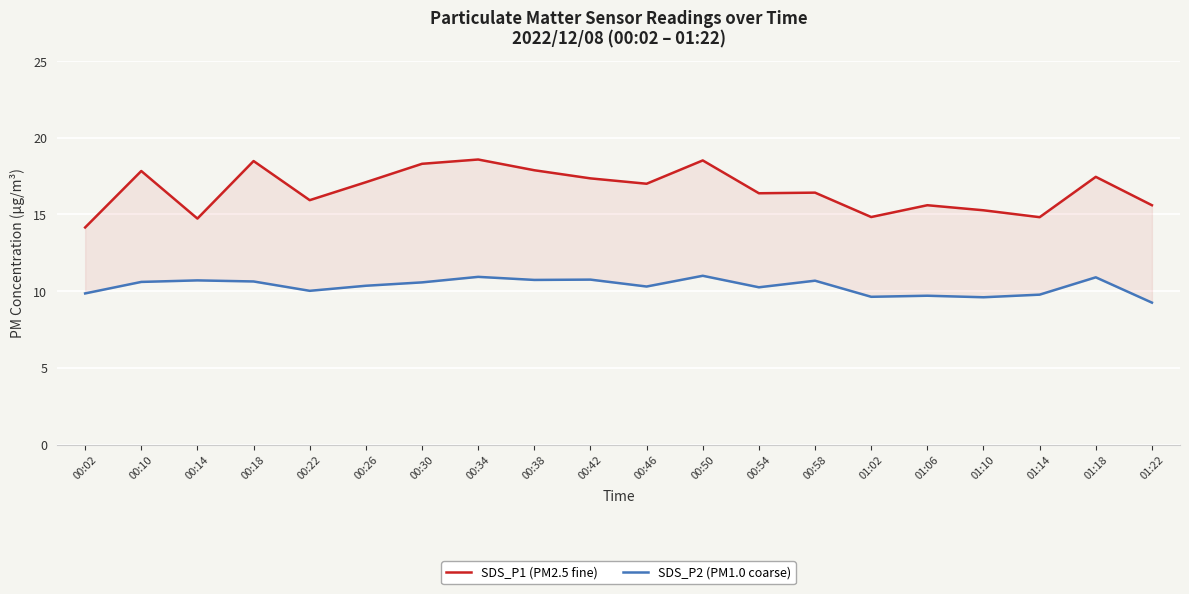

True or false: SDS_P2 (PM1.0 coarse) and SDS_P1 (PM2.5 fine) intersect in this chart.

False